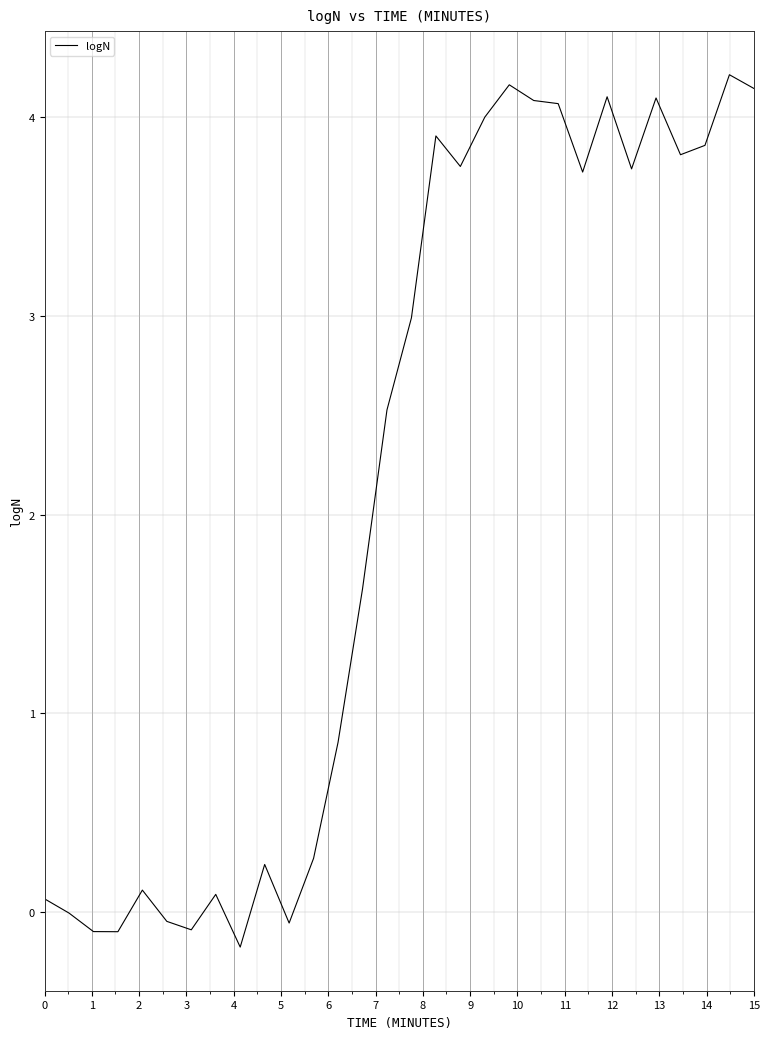

What is the greatest value displayed?

4.2